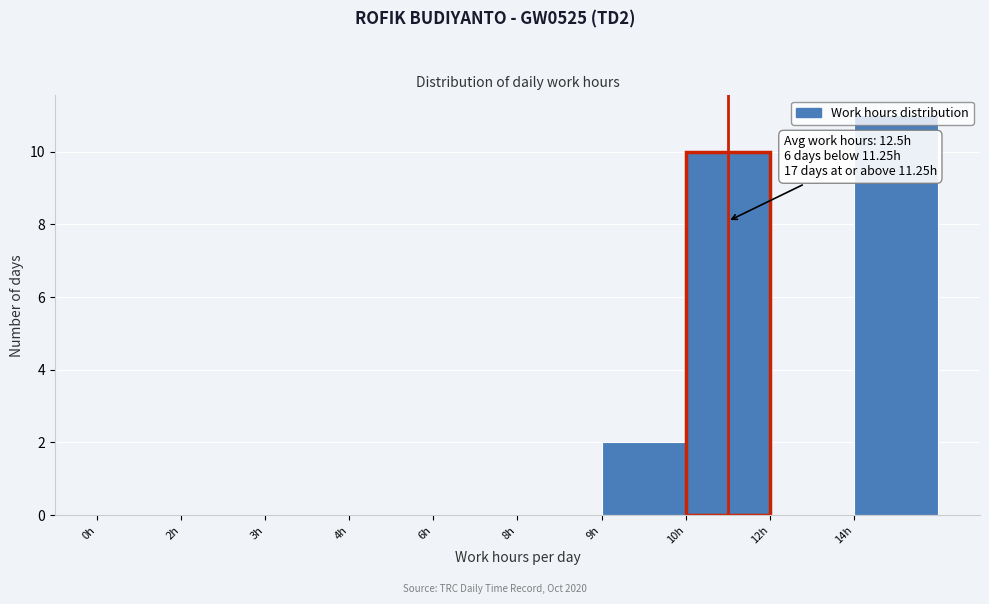

Which label corresponds to the largest value in the chart?

14h